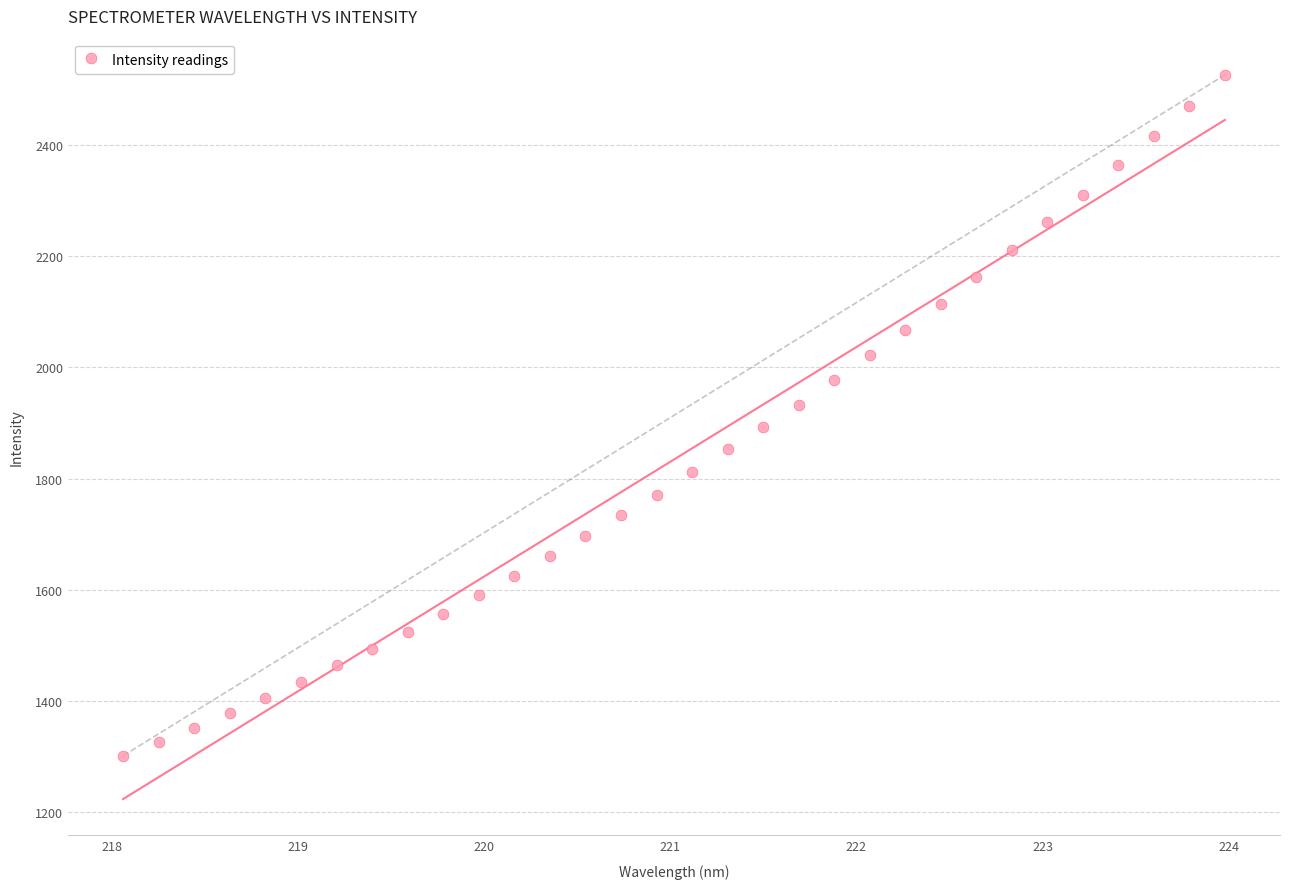

What is the range of X values (max minus min)?

5.9